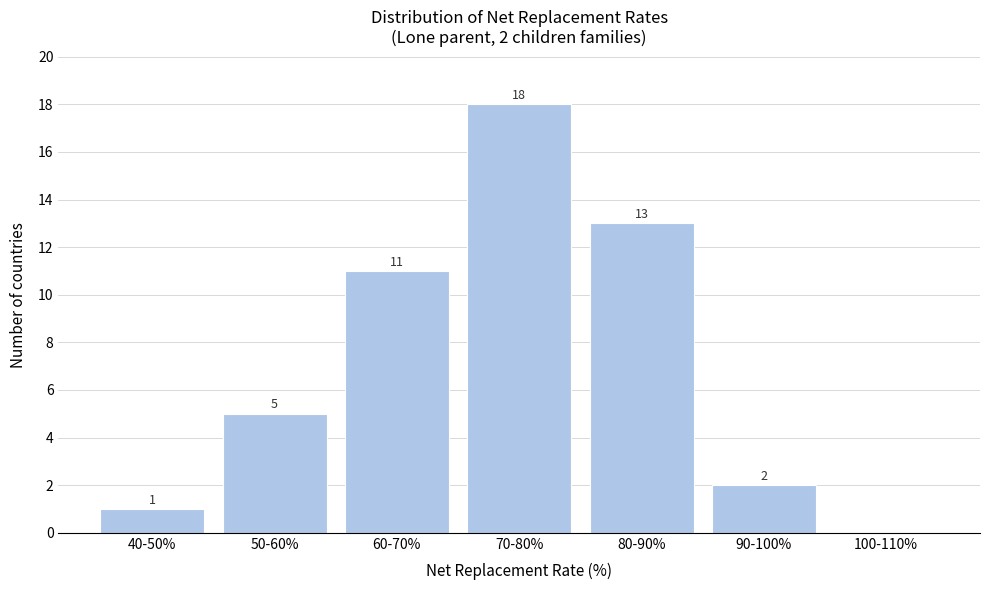

Reading right to left, list all the values displayed in this chart.

100-110%=0	90-100%=2	80-90%=13	70-80%=18	60-70%=11	50-60%=5	40-50%=1